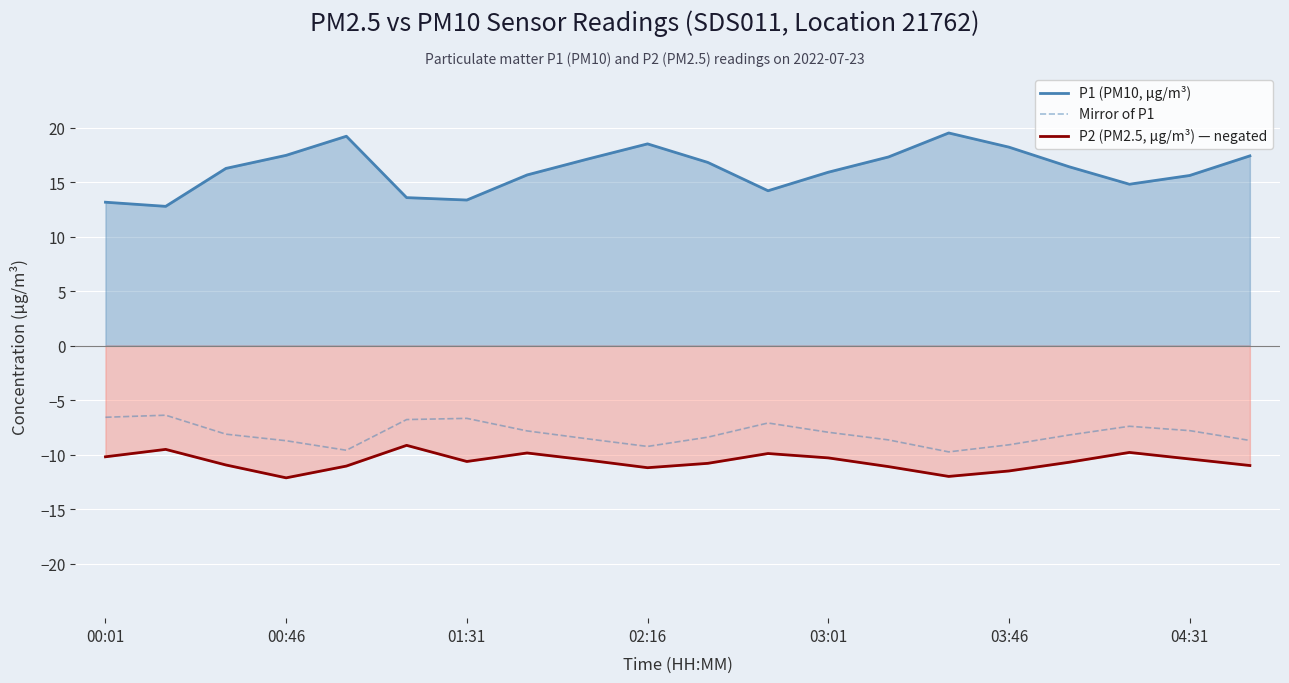

Which series has the largest range (max minus min)?

P1 (PM10, µg/m³)